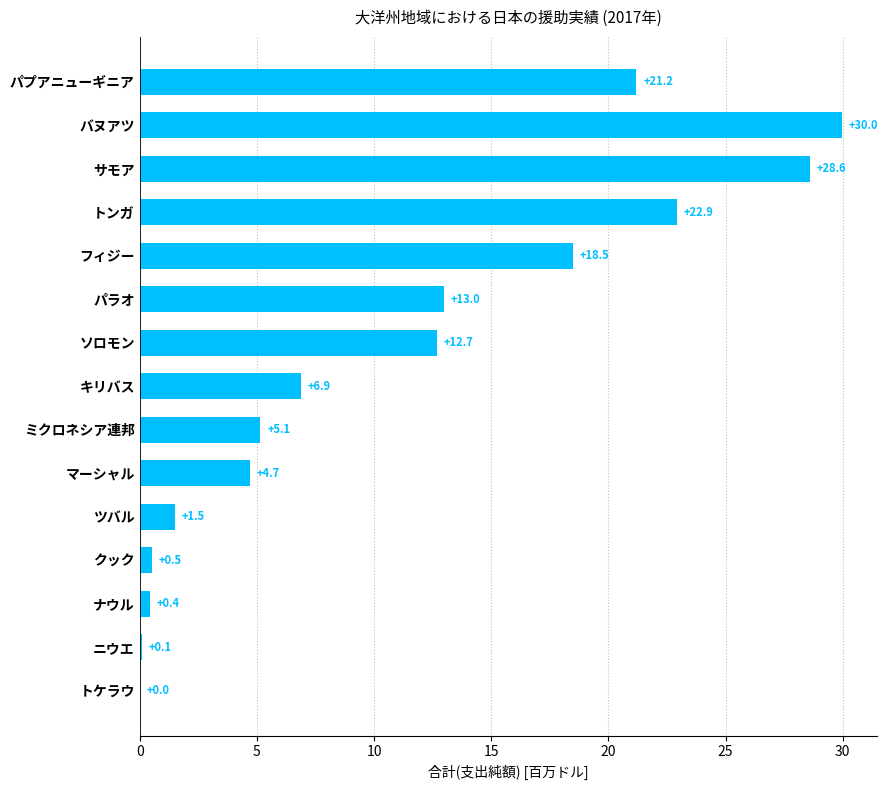

Which label corresponds to the largest value in the chart?

バヌアツ